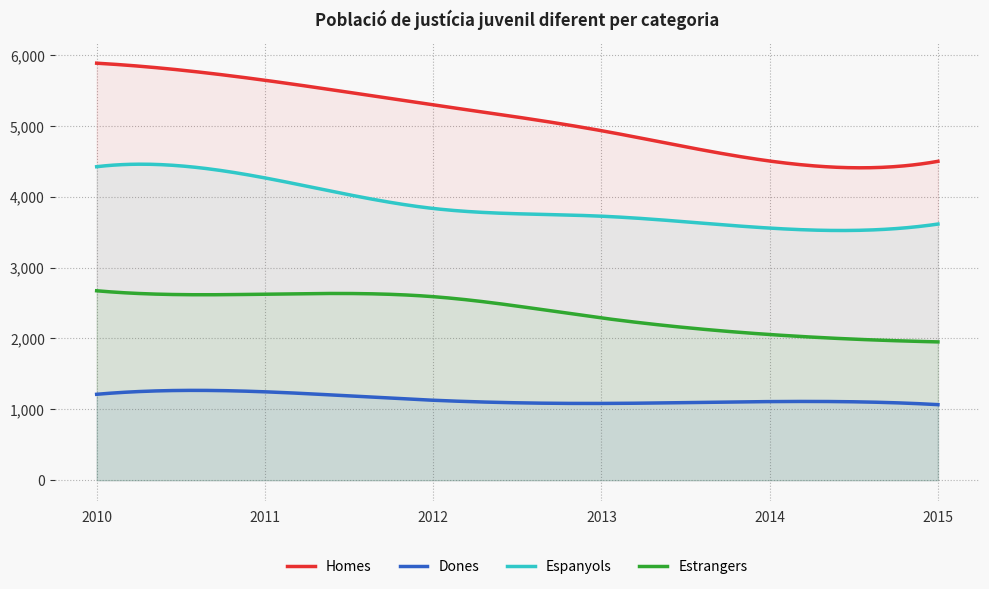

List the labels in order of Estrangers value, smallest first.

2015, 2014, 2013, 2012, 2011, 2010